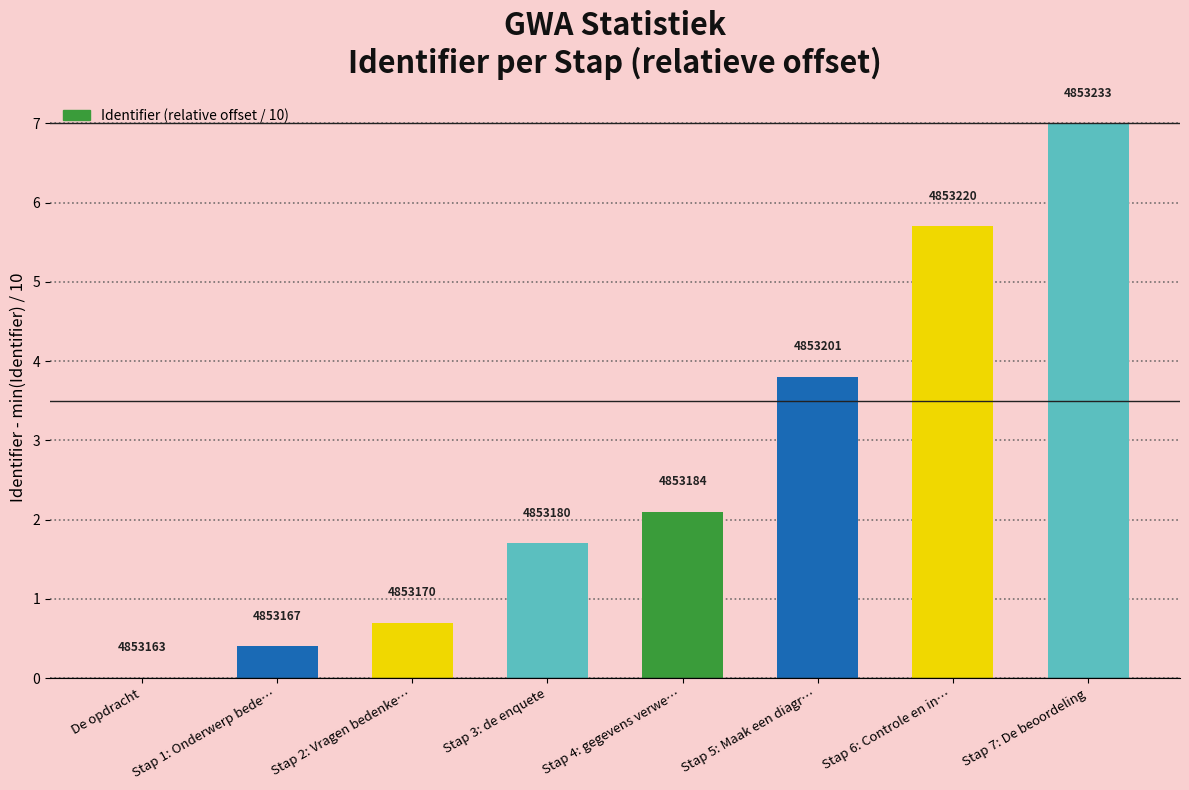

Are the bars horizontal?

No